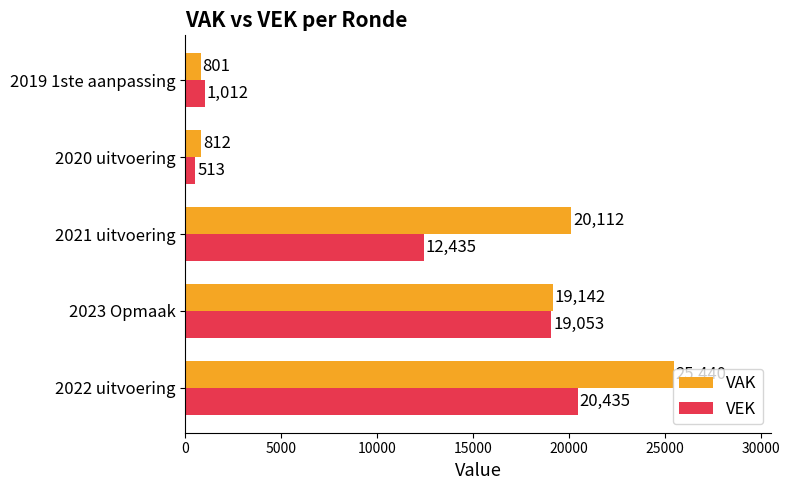

What is the average value of the VEK series?

10690